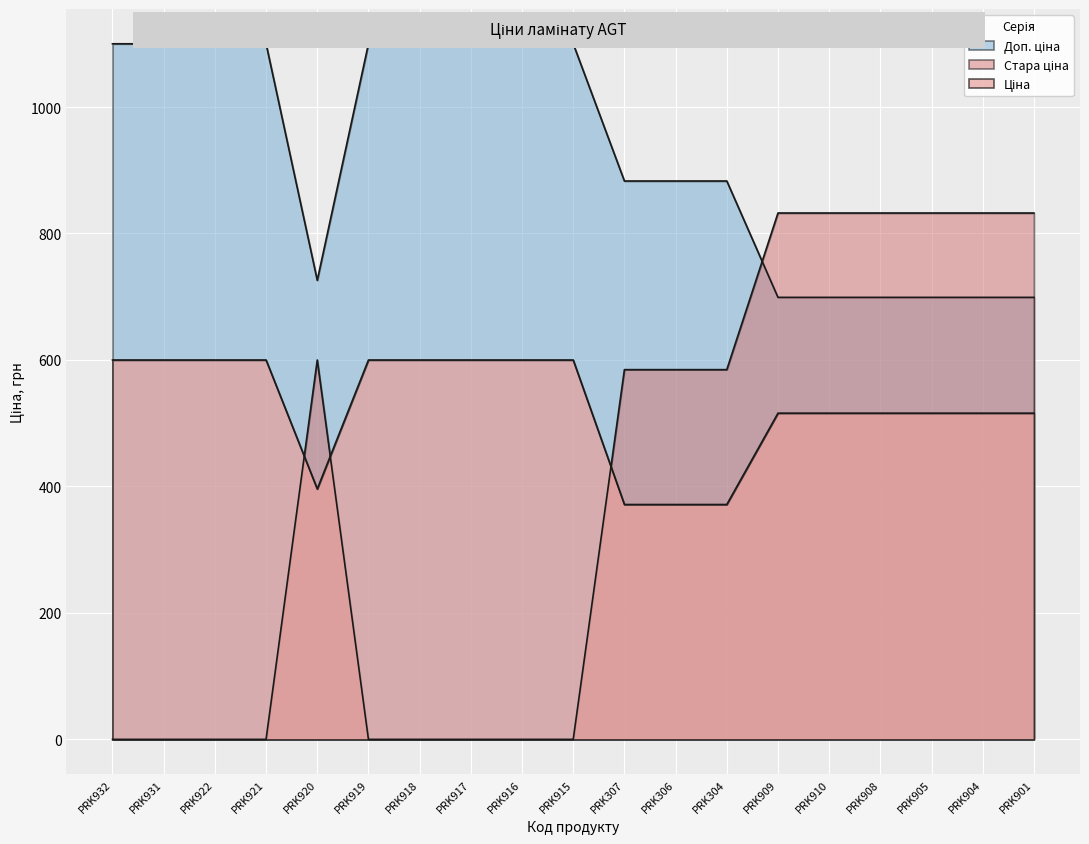

Which label corresponds to the smallest value in the chart?

PRK932